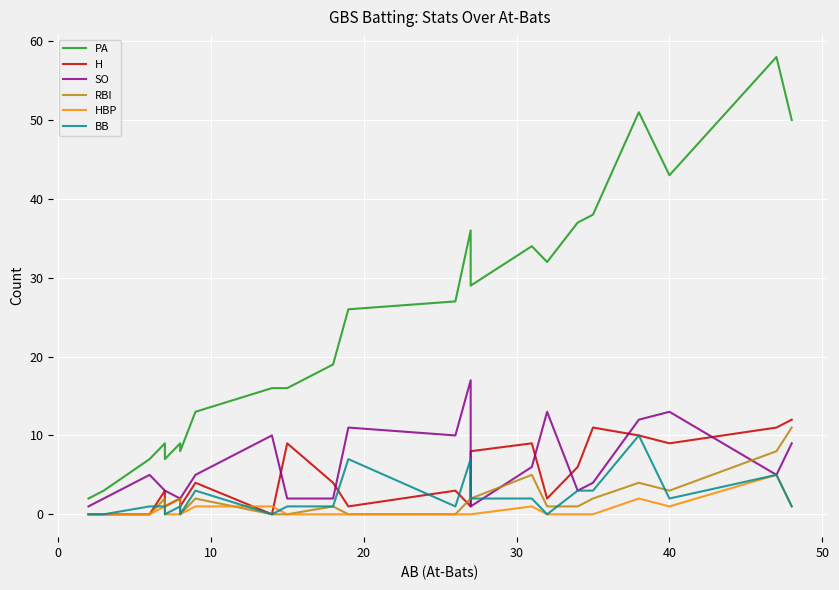

Which series has the largest range (max minus min)?

PA